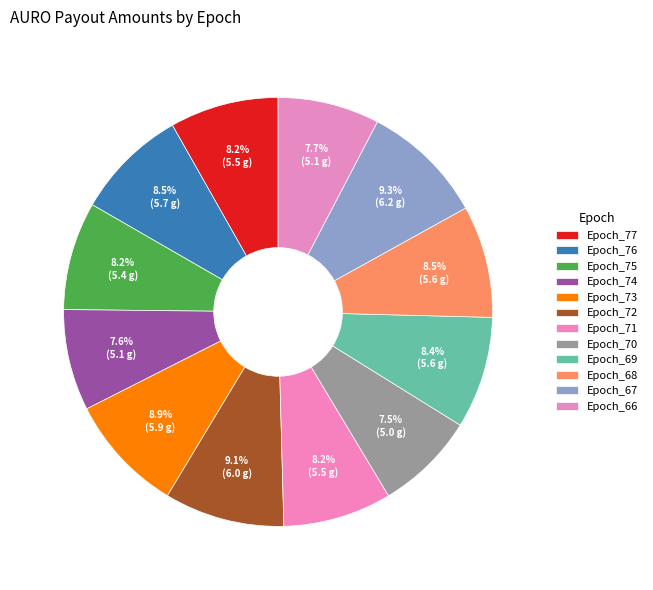

Rank the categories by value from lowest to highest.

Epoch_70, Epoch_74, Epoch_66, Epoch_75, Epoch_71, Epoch_77, Epoch_69, Epoch_68, Epoch_76, Epoch_73, Epoch_72, Epoch_67